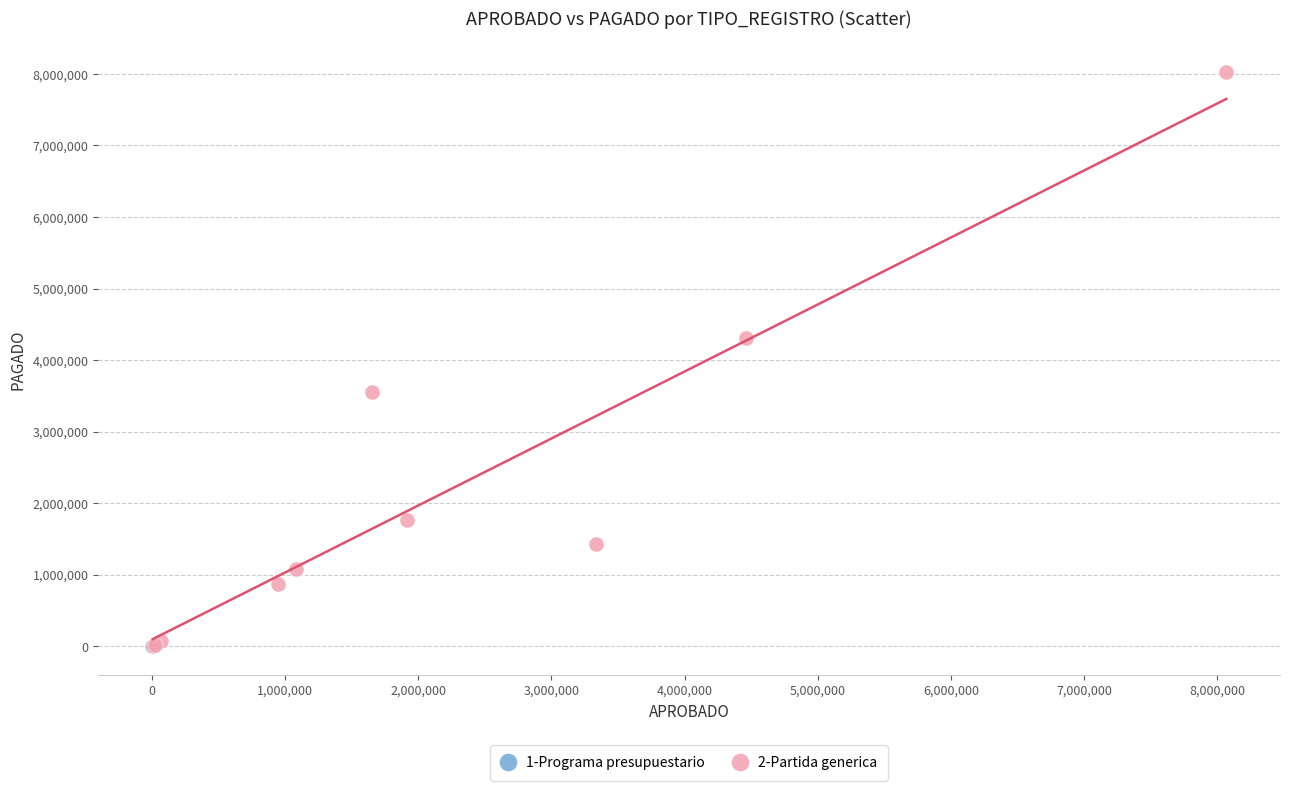

What are all the series names shown in the legend?

1-Programa presupuestario, 2-Partida generica